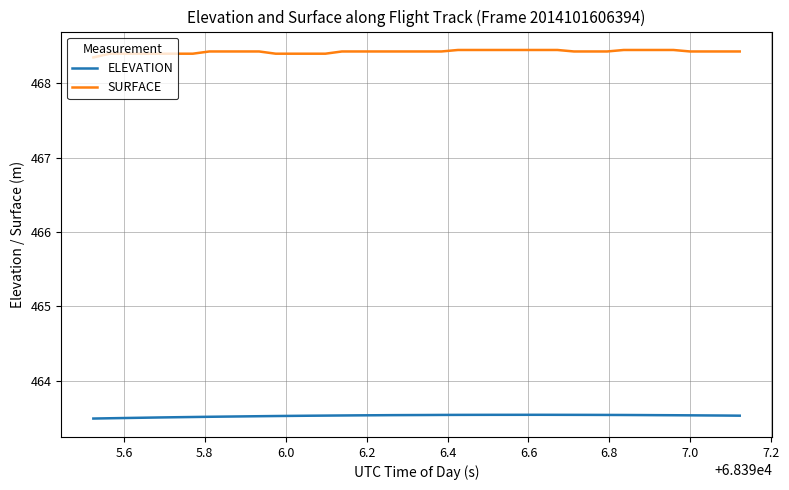

True or false: SURFACE and ELEVATION intersect in this chart.

False